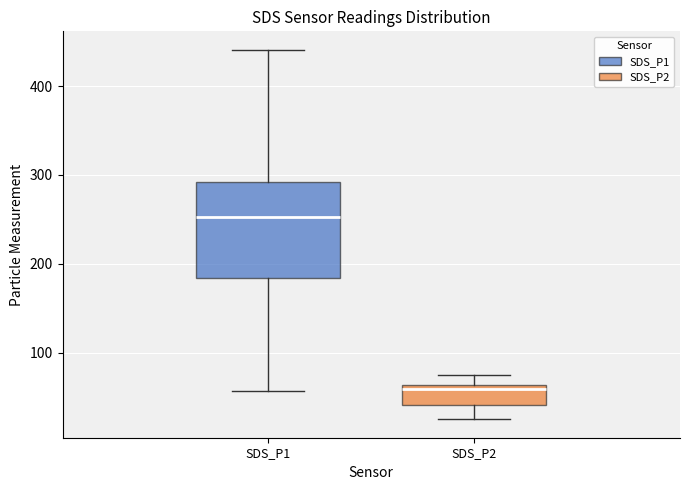

Which box has the highest median line?

SDS_P1